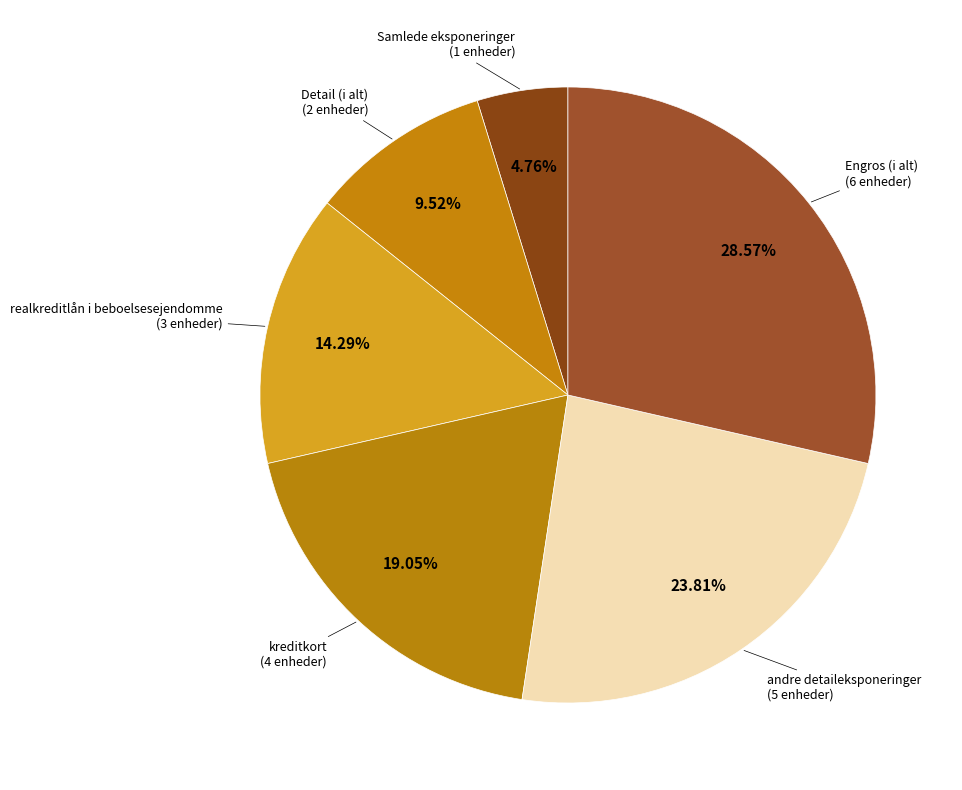

To the nearest percent, what is the average slice percentage?

17%